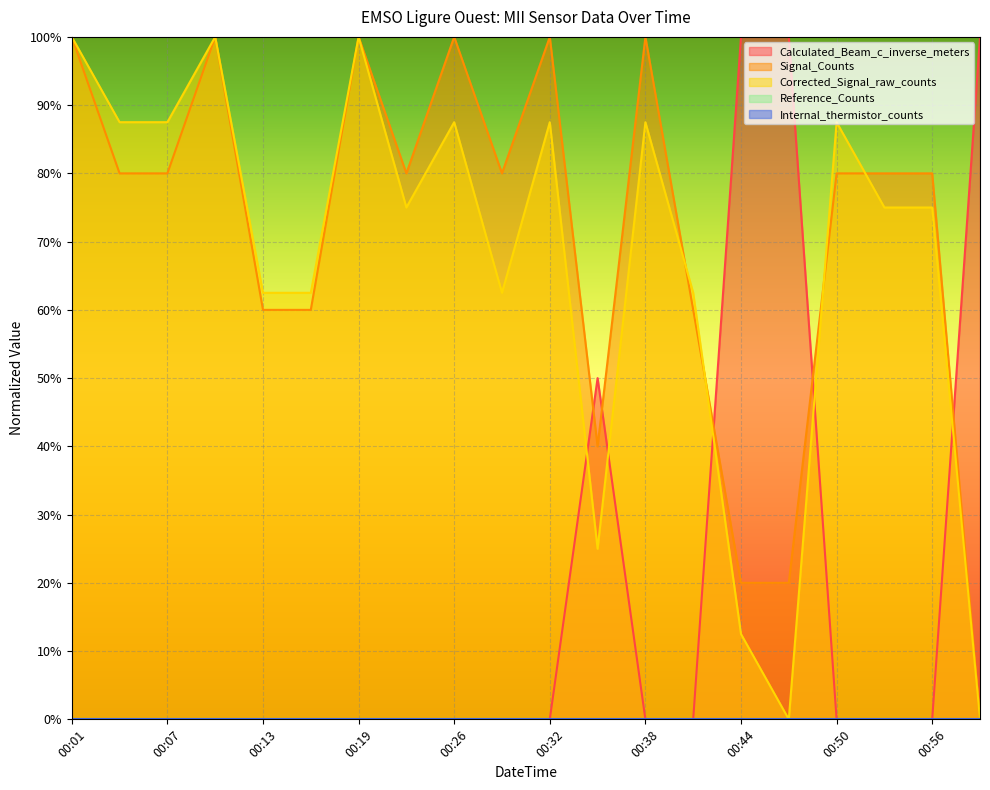

How many lines are shown in the chart?

5